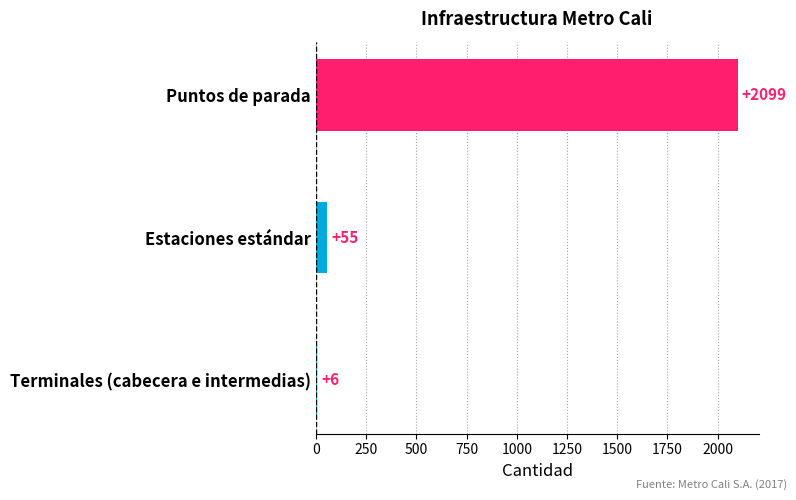

The value at Terminales (cabecera e intermedias) is 6. True or false?

True